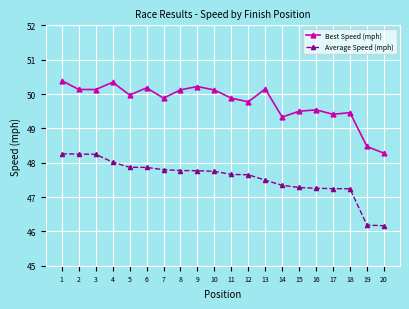

What is the value of the Average Speed (mph) point at the 8th from the left?

47.8